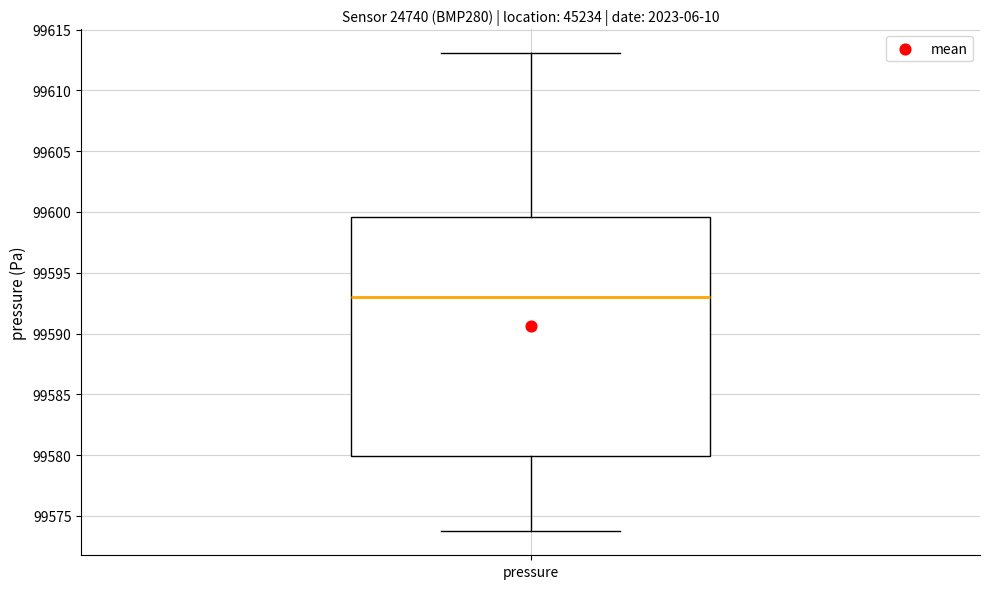

Transcribe this box plot: give where the median line is, the range the box spans, and where the two whiskers end, as read against the y-axis. The values are not printed on the chart, so give them approximately, as read against the axis.

median 99593.0, box 99580.0 to 99599.5, whiskers 99573.5 to 99613.0